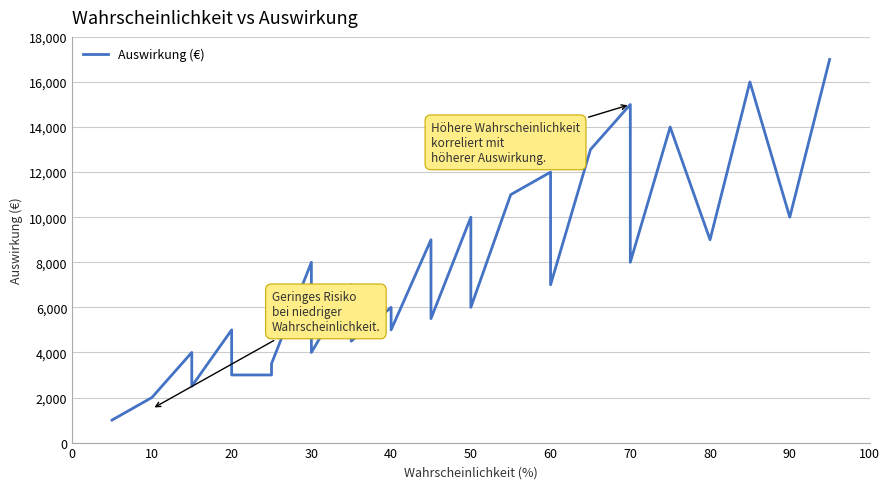

What is the average value?

7433